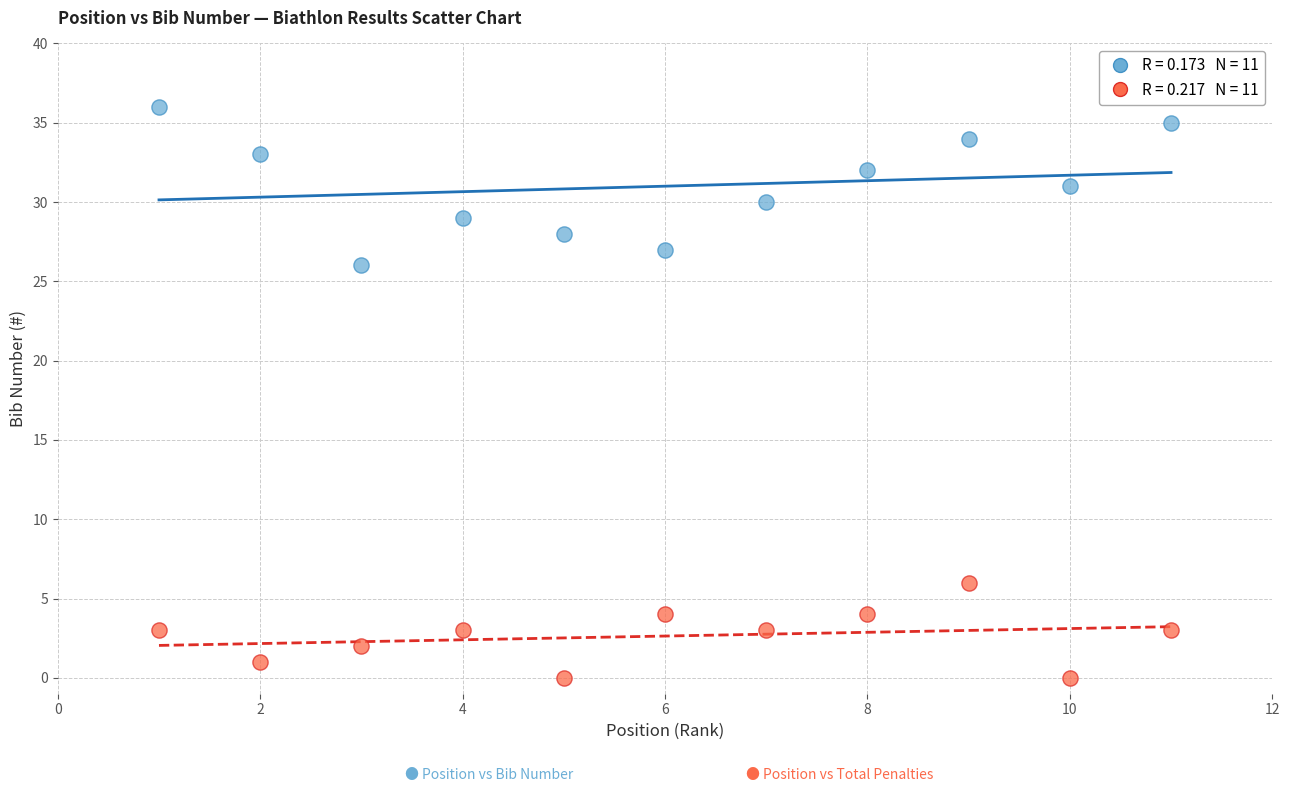

Across all series, what Y value is closest to 18?

26